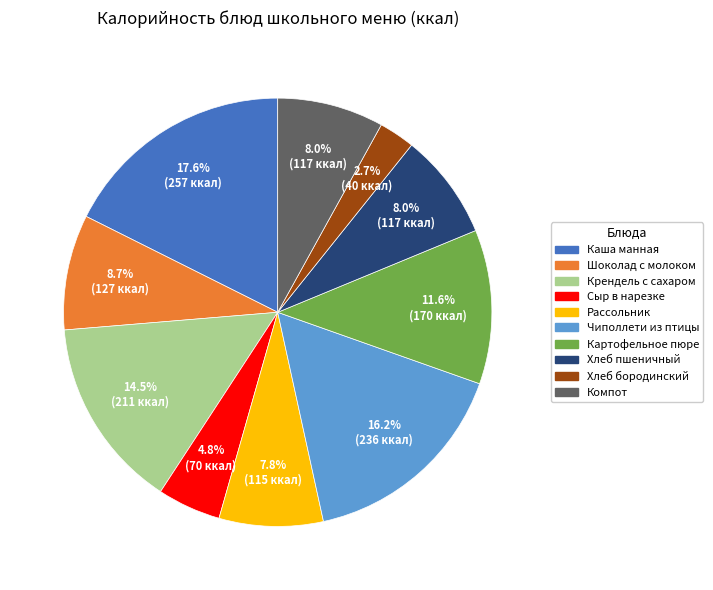

To the nearest percent, what percentage of the pie is Шоколад с молоком?

9%